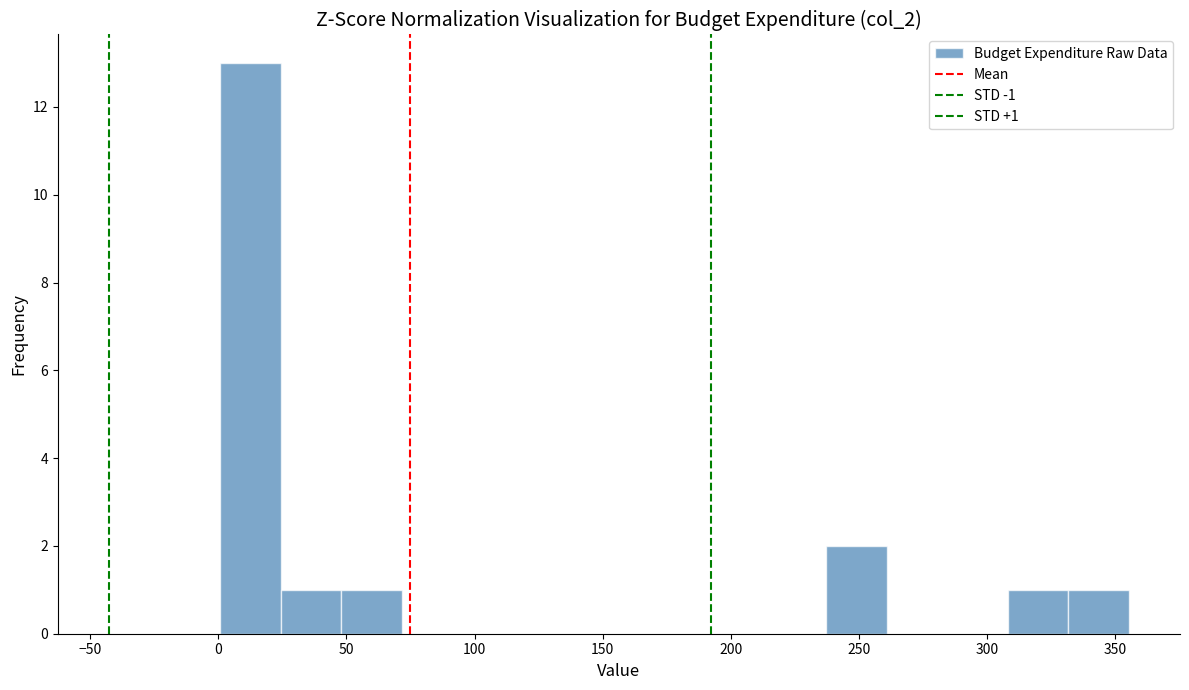

Over which range of the x-axis is the bar tallest?

0 to 25